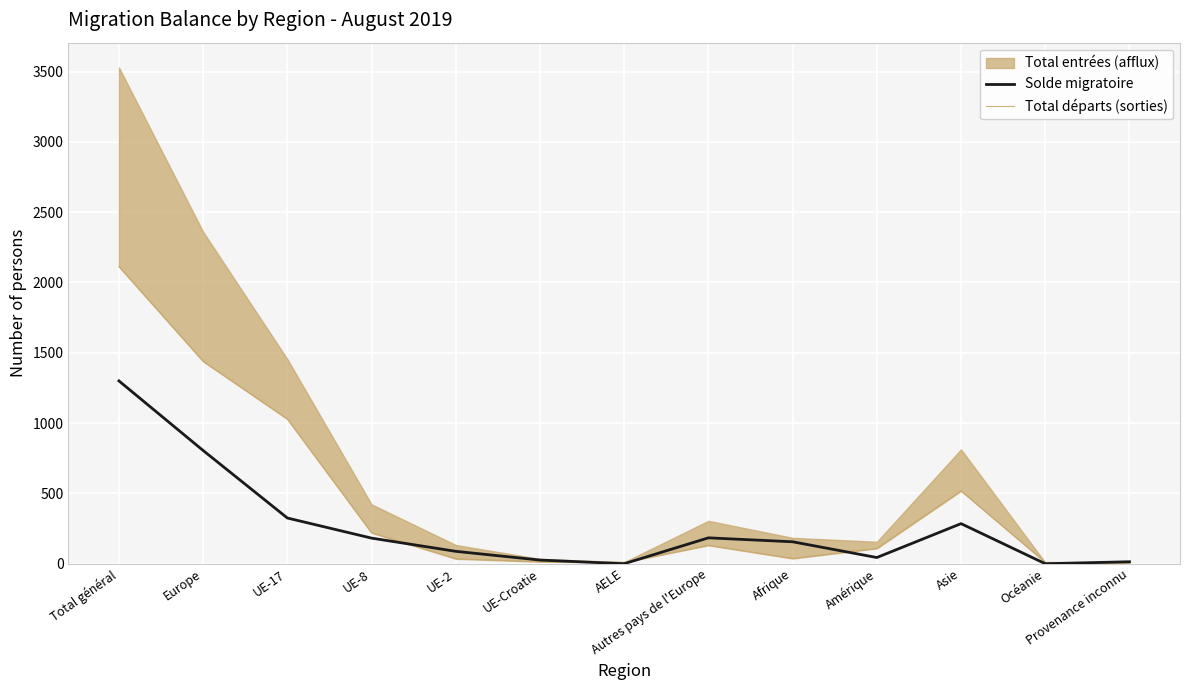

True or false: Solde migratoire has a value of 285 at Asie.

True